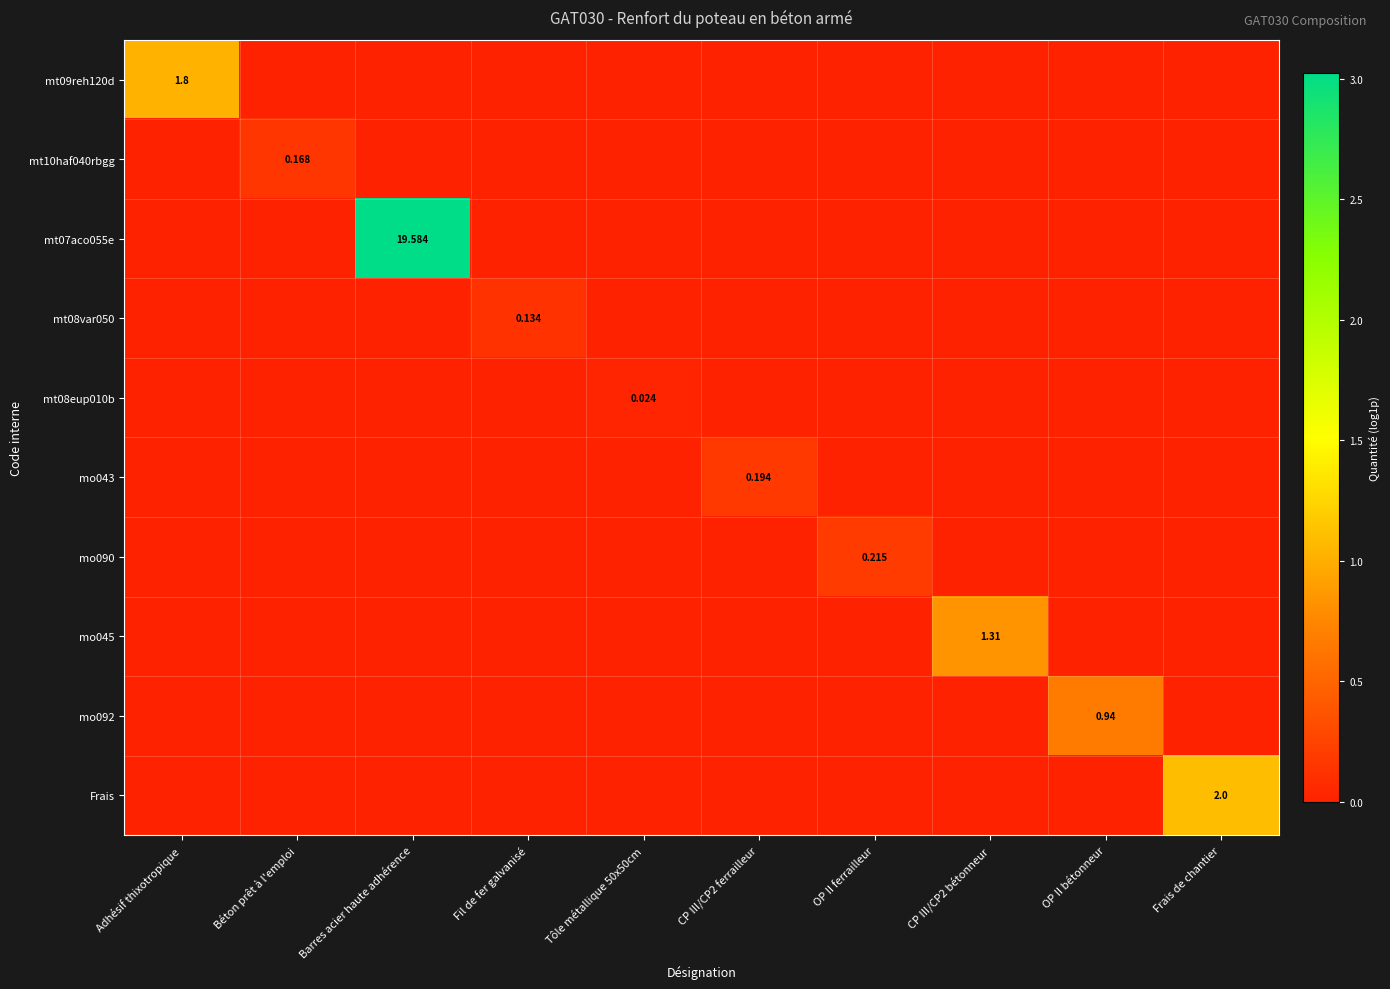

List the series in order of their peak value, lowest first.

mt08eup010b, mt08var050, mt10haf040rbgg, mo043, mo090, mo092, mo045, mt09reh120d, Frais, mt07aco055e